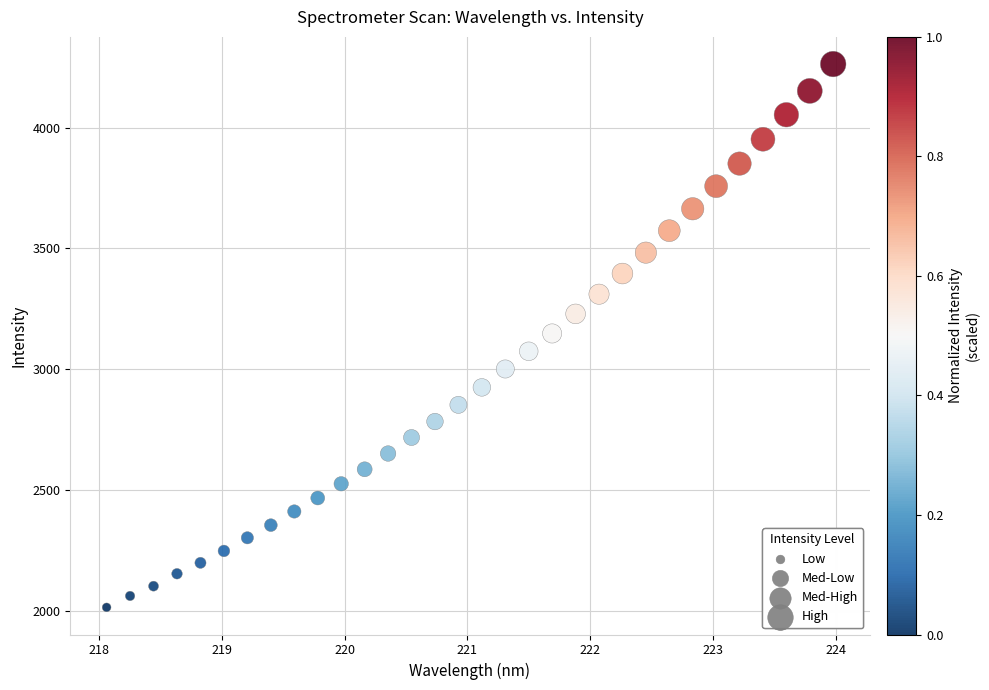

What is the range of X values (max minus min)?

5.9